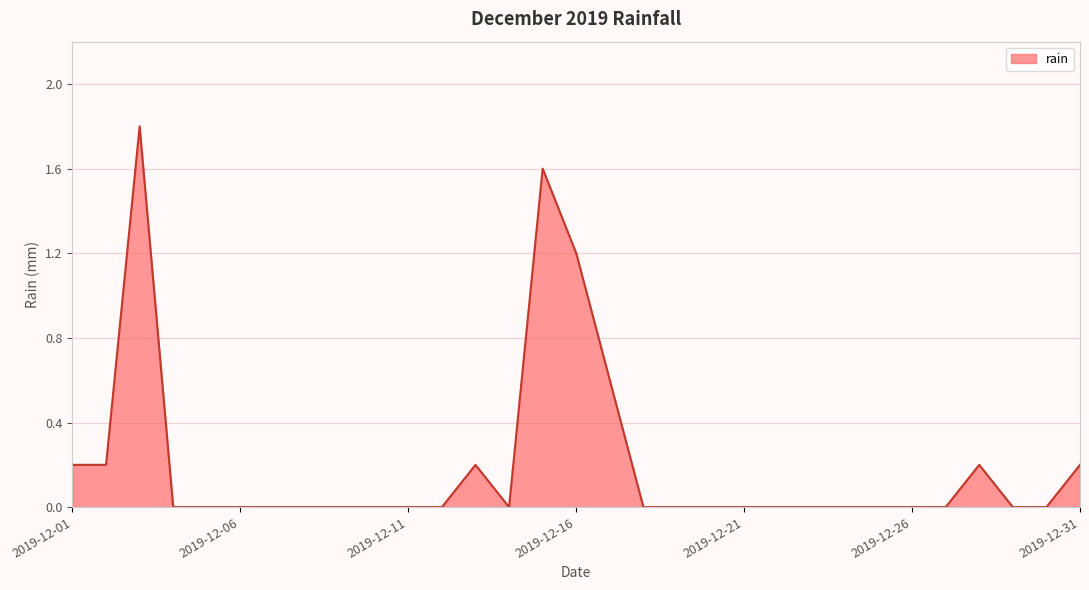

What is the difference between the maximum and minimum values?

1.8